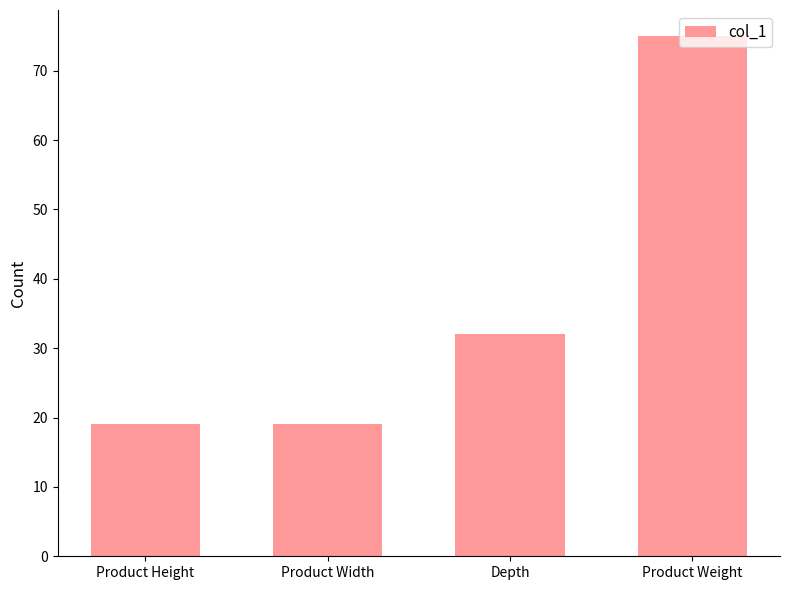

How many distinct data groups are displayed?

1